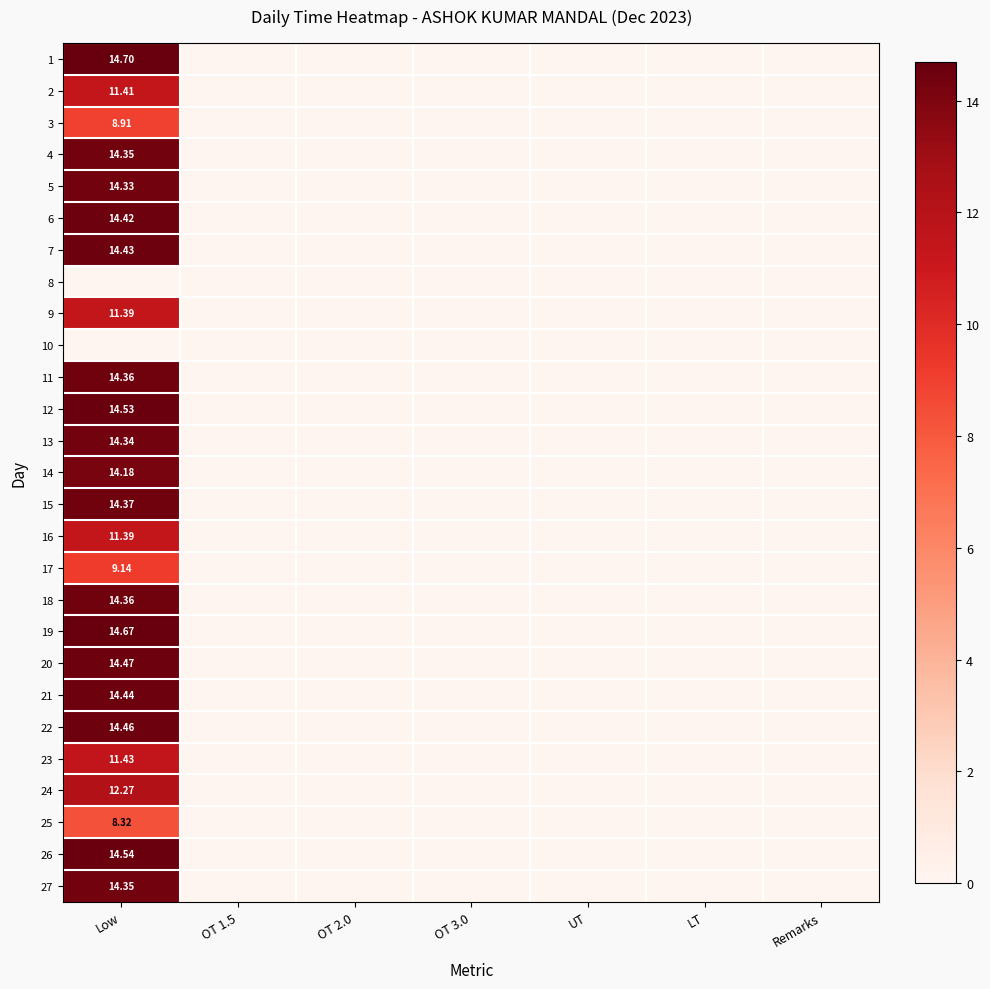

The 19 series shows 0.0 at OT 3.0. True or false?

True